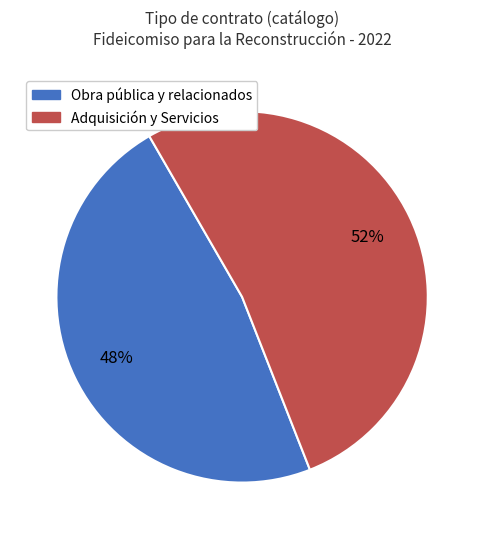

To the nearest percent, what is the average slice percentage?

50%